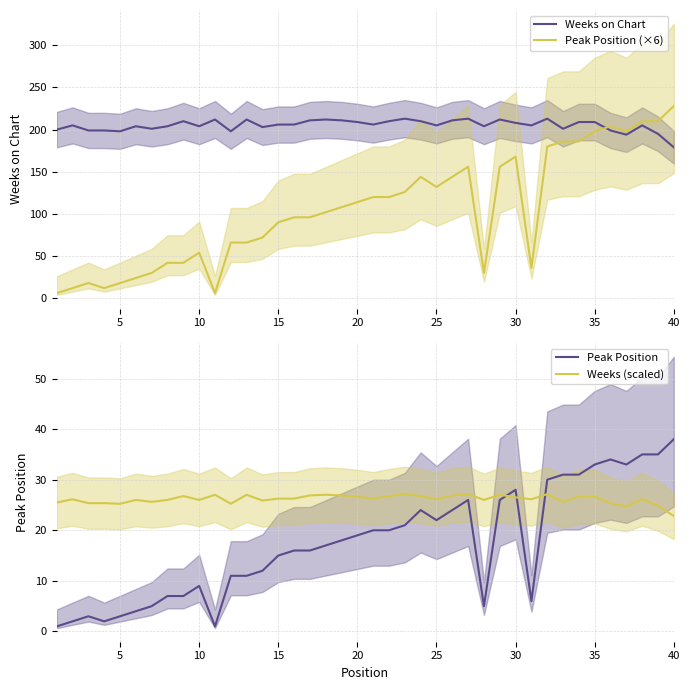

What is the highest value of the Weeks on Chart series?

213